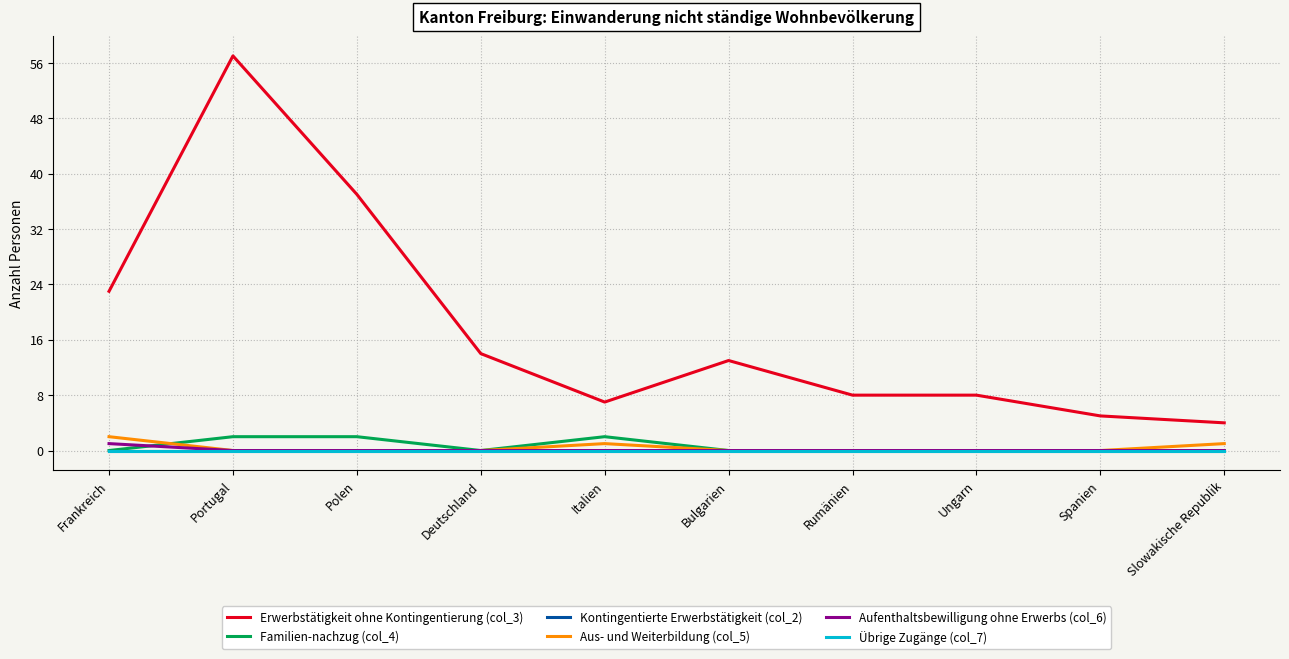

At Ungarn, list the series in order from smallest to largest.

Familien­nachzug (col_4), Kontingentierte Erwerbstätigkeit (col_2), Aus- und Weiterbildung (col_5), Aufenthaltsbewilligung ohne Erwerbs (col_6), Übrige Zugänge (col_7), Erwerbstätigkeit ohne Kontingentierung (col_3)